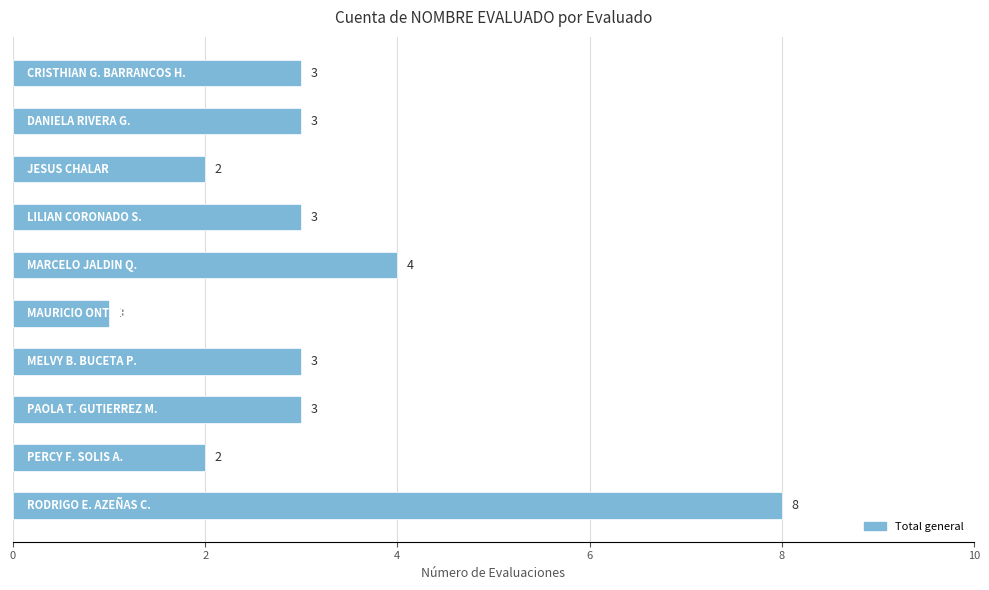

Reading bottom to top, list all the values displayed in this chart.

8	2	3	3	1	4	3	2	3	3